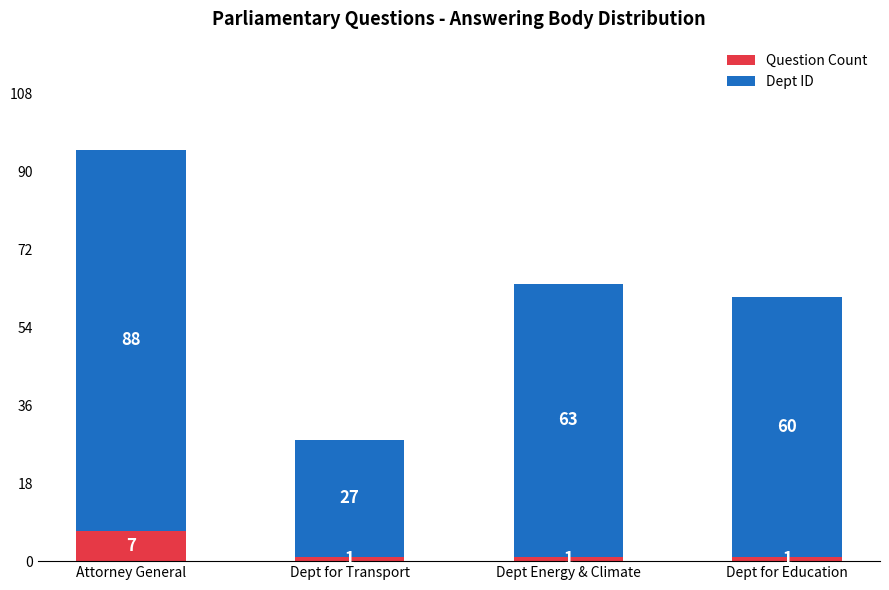

What is the lowest value of the Question Count series?

1